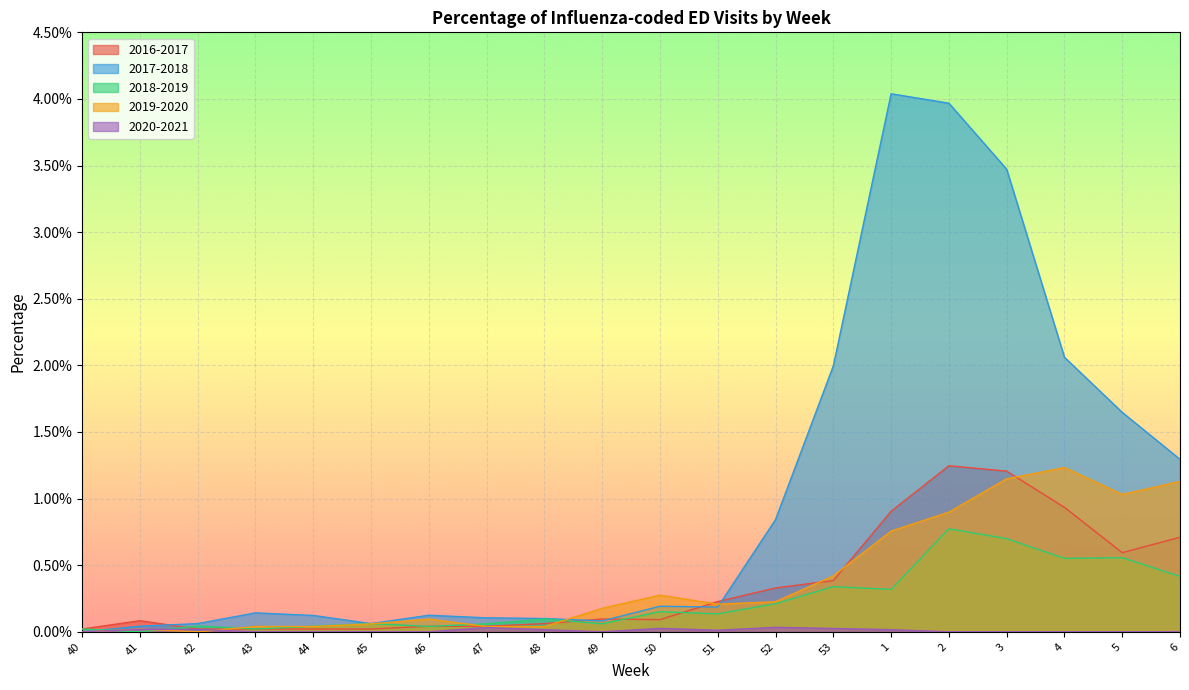

At which category does 2019-2020 reach its first local valley?

42